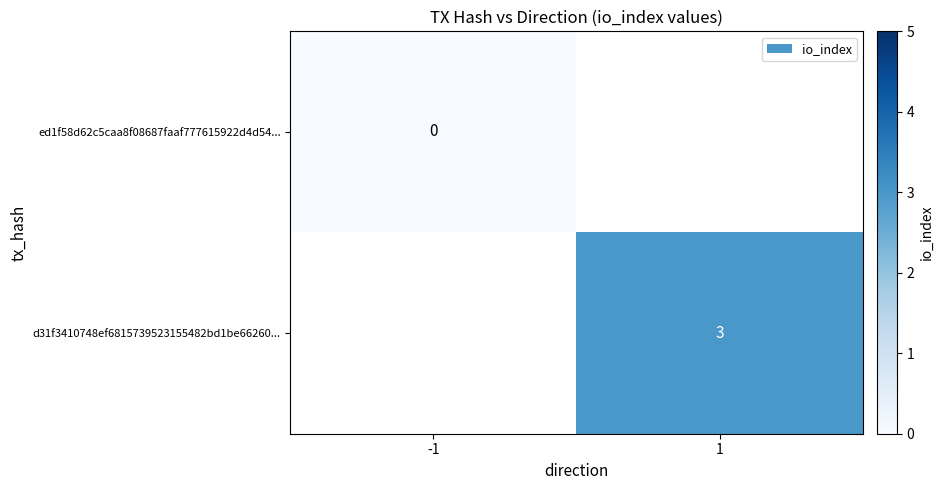

True or false: d31f3410748ef6815739523155482bd1be66260... has a value of 3 at 1.

True